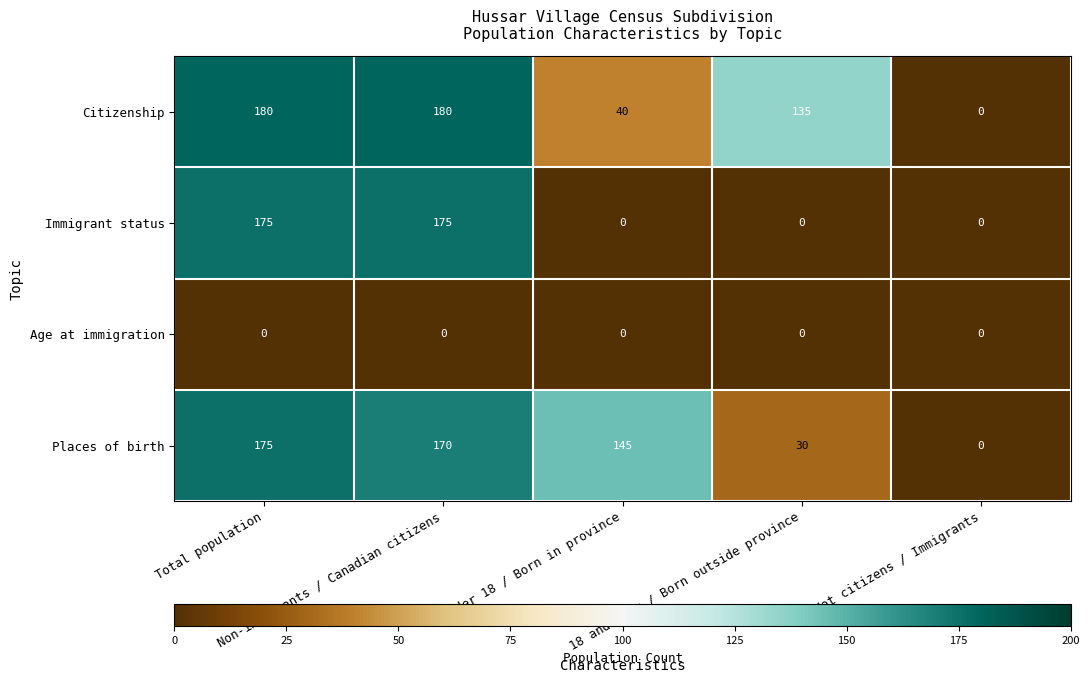

What is the greatest value displayed?

180